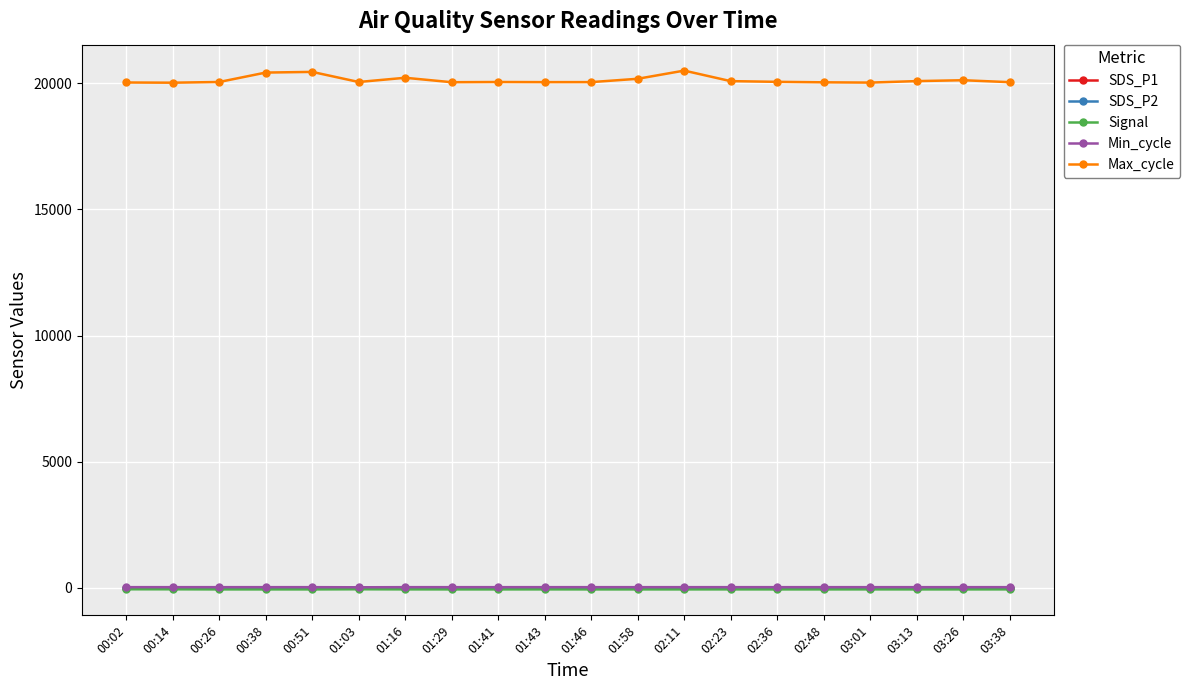

How many distinct data groups are displayed?

5